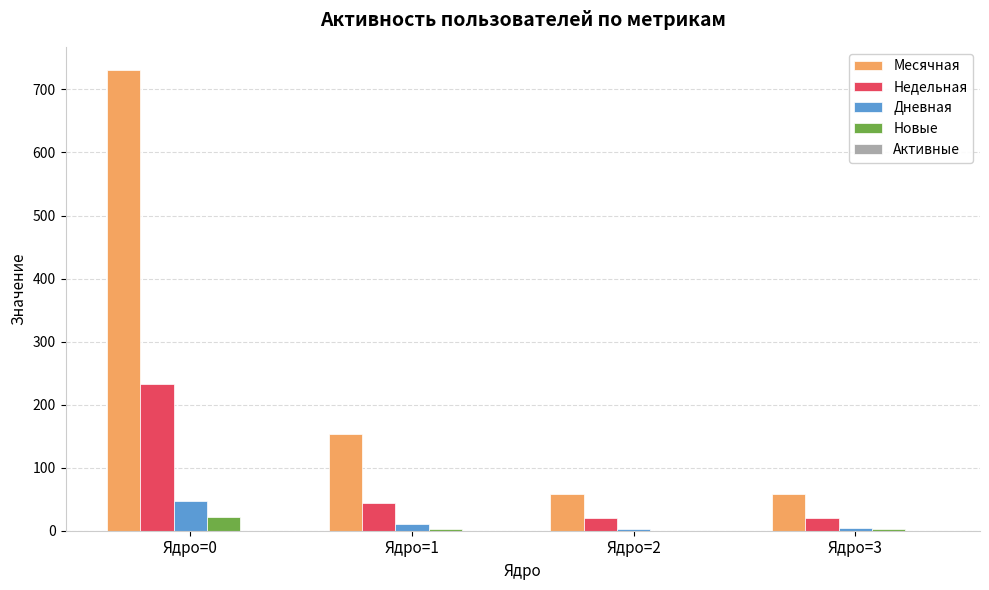

Is it true that Новые equals 0 at Ядро=2?

True